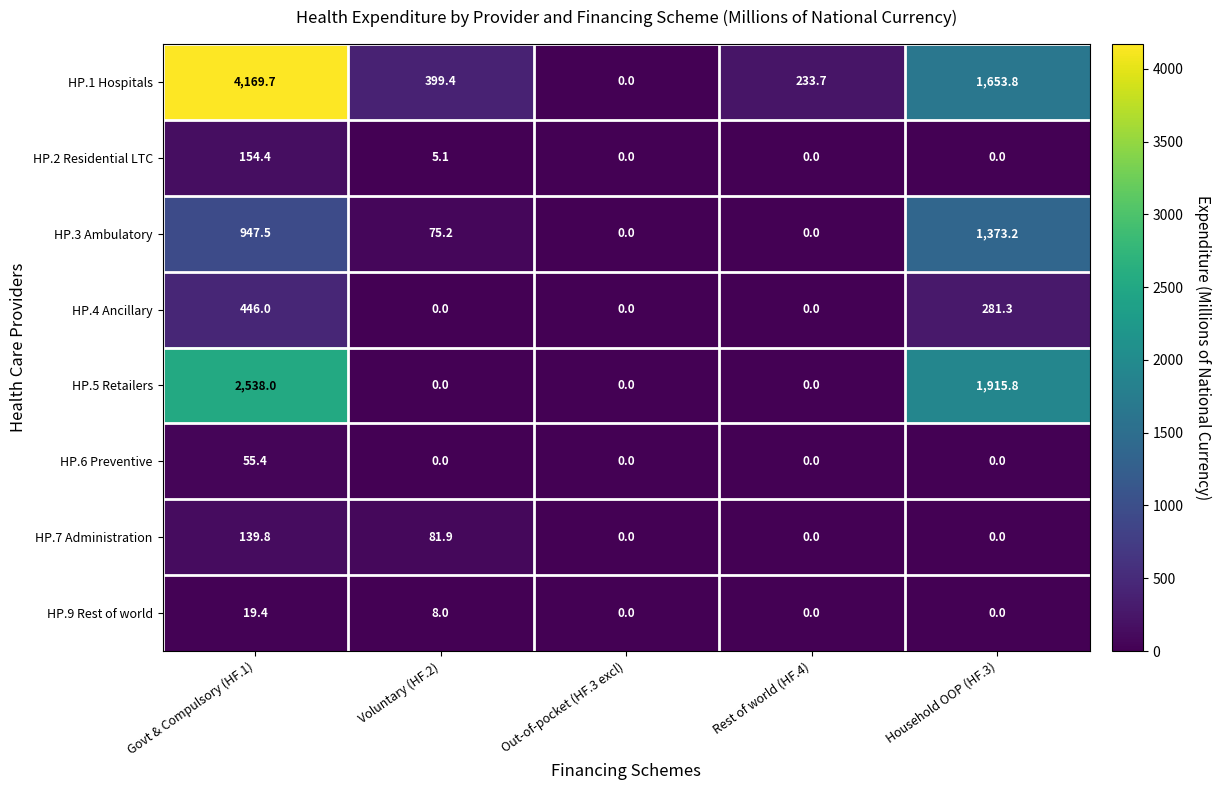

At how many categories does at least one series exceed 1267?

2